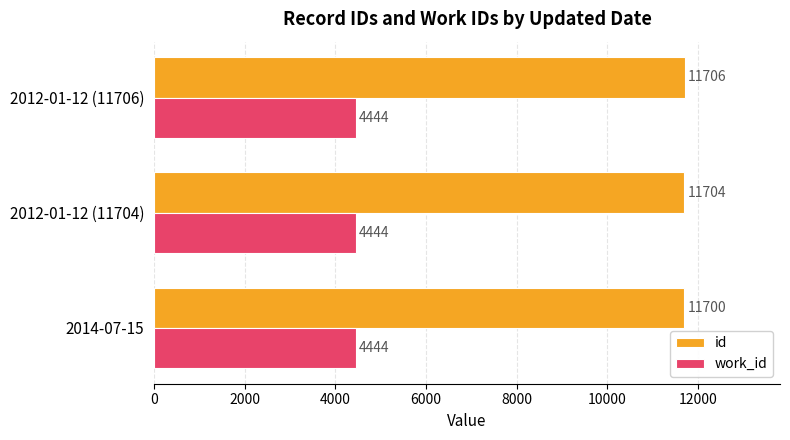

Which series changed the most between 2014-07-15 and 2012-01-12 (11704)?

id